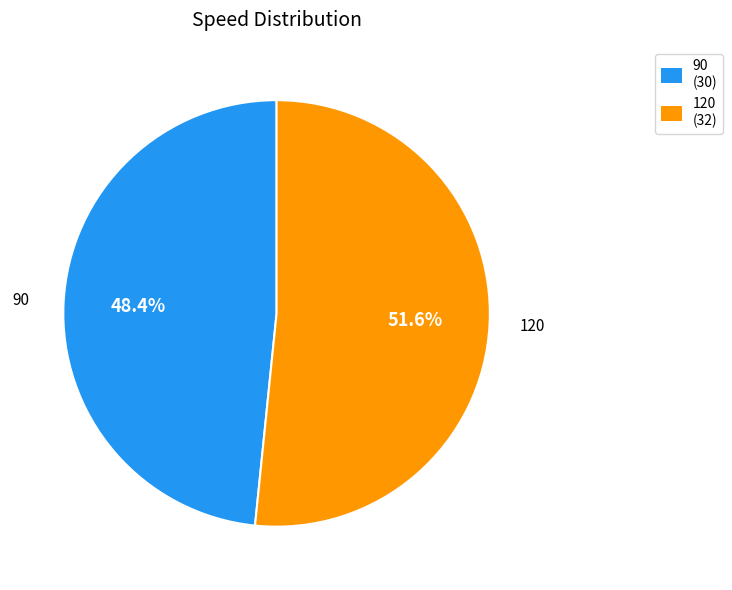

Does 90 represent more than half of the total?

No